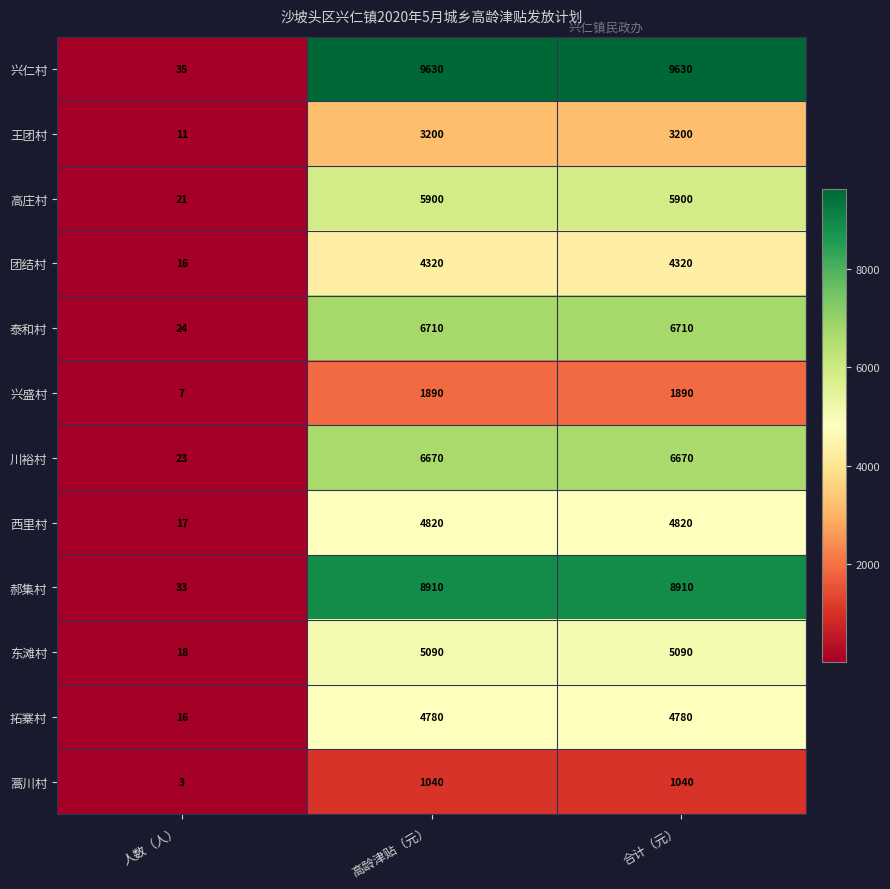

What is the maximum value shown in the chart?

9630